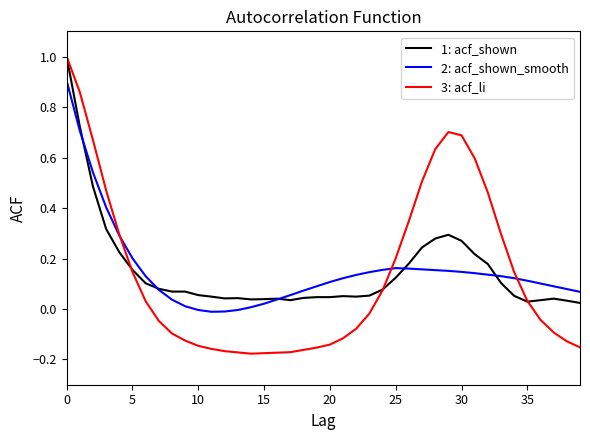

Which series has the widest spread of values?

3: acf_li